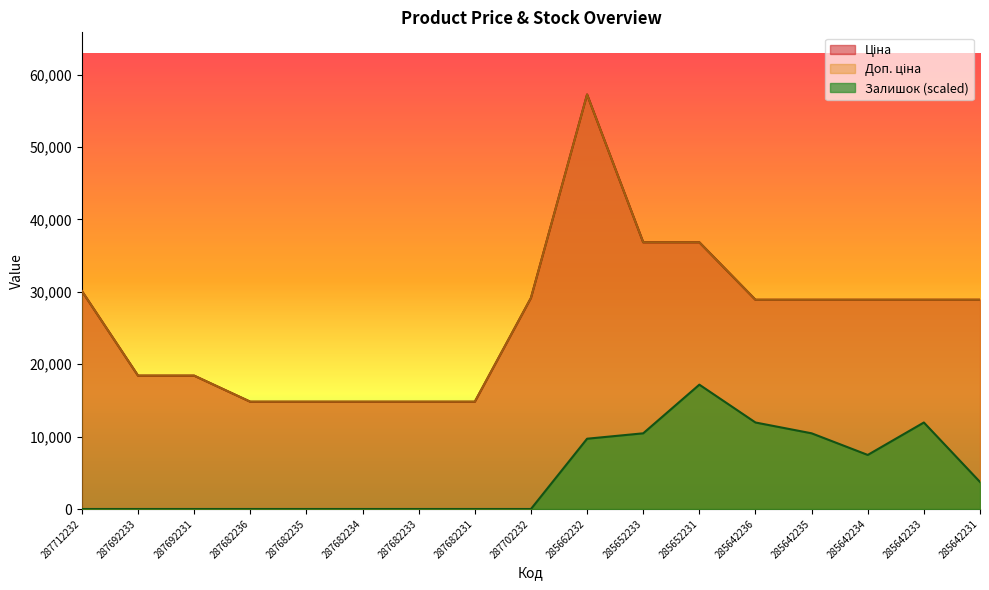

True or false: Залишок and Ціна cross at least once.

False